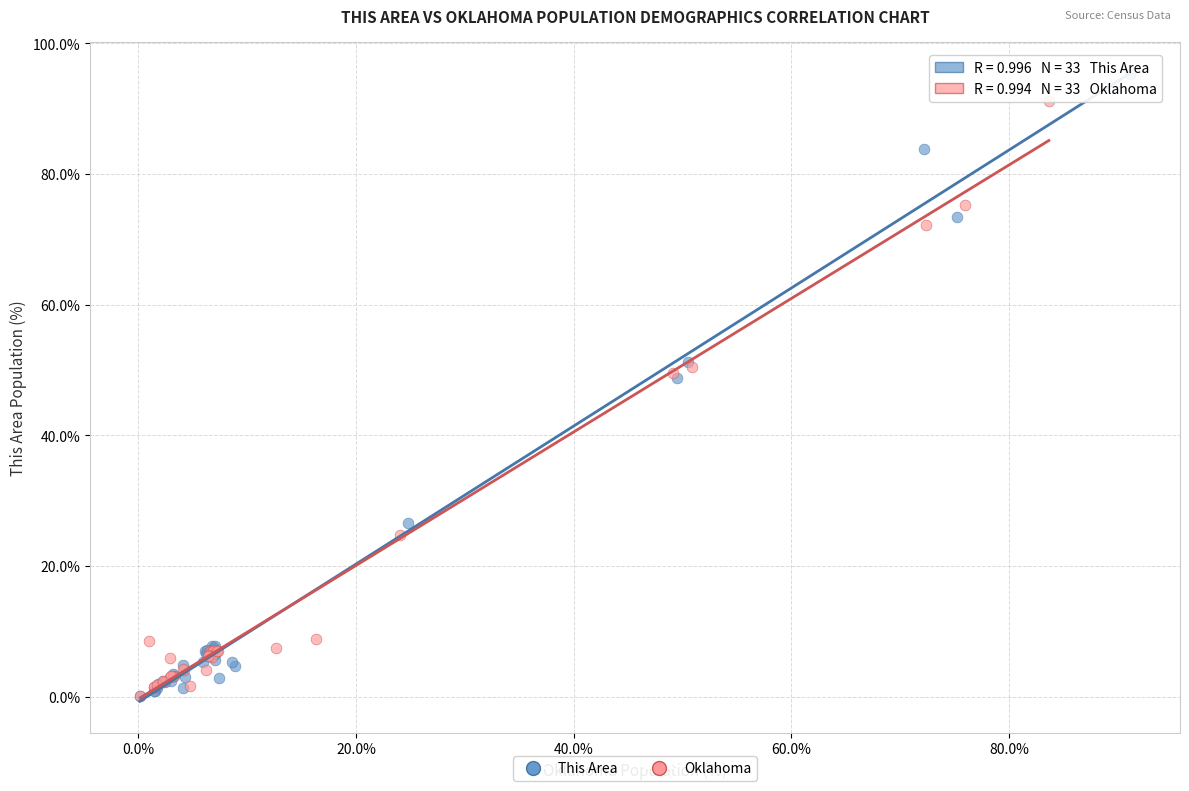

Which series has the largest Y range (max minus min)?

This Area